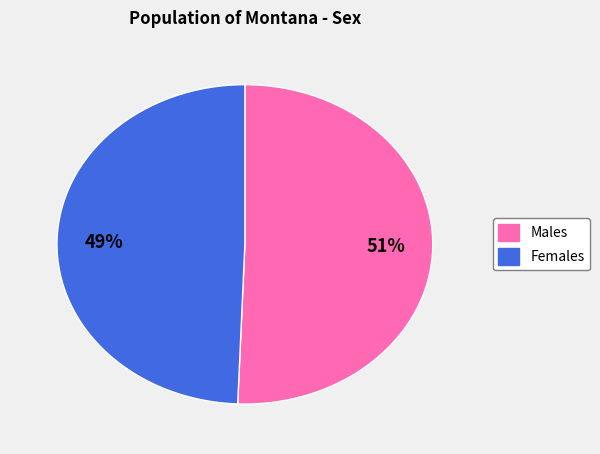

Is there a majority slice in this chart?

Yes